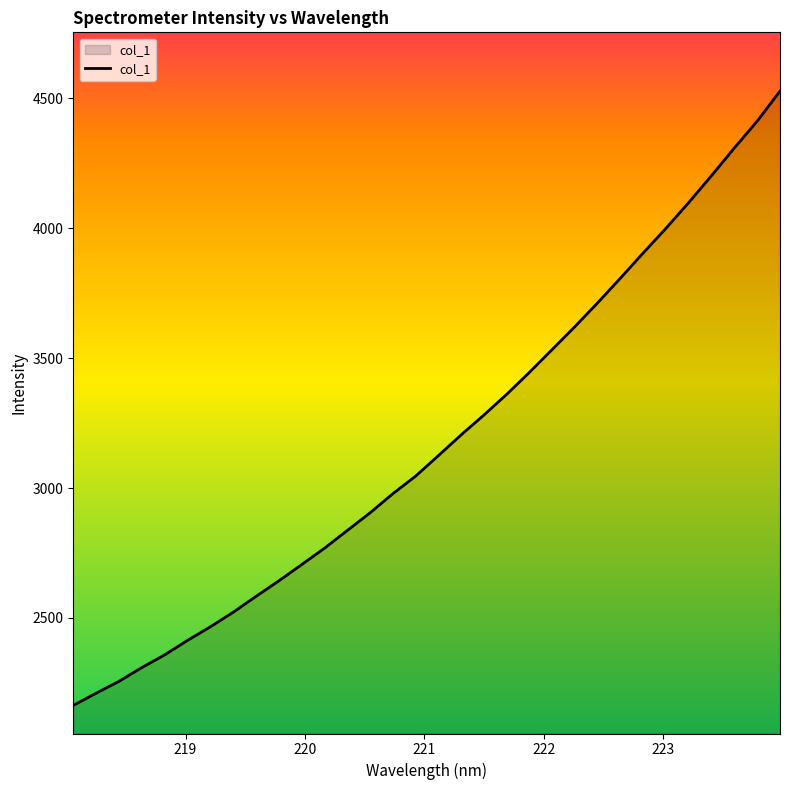

Does the chart display data point markers on the line(s)?

No